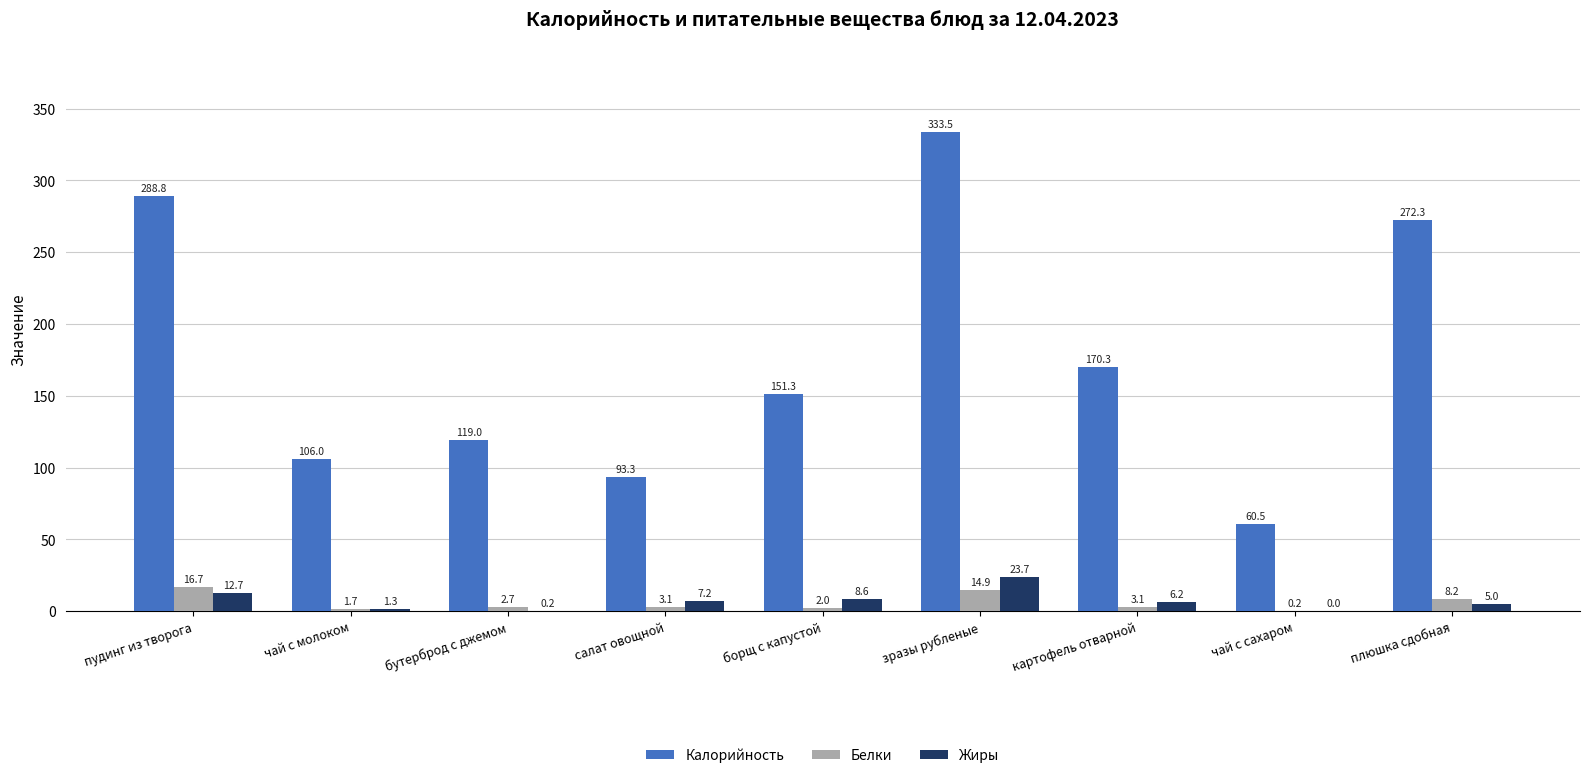

At which category is the sum across all series the highest?

зразы рубленые